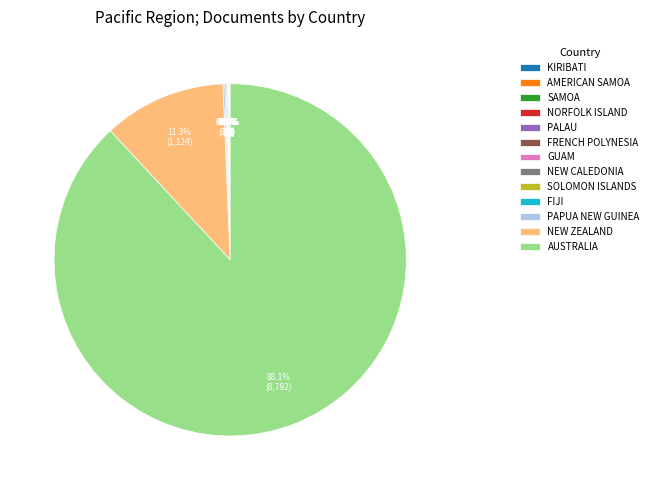

Which slice is the largest?

AUSTRALIA